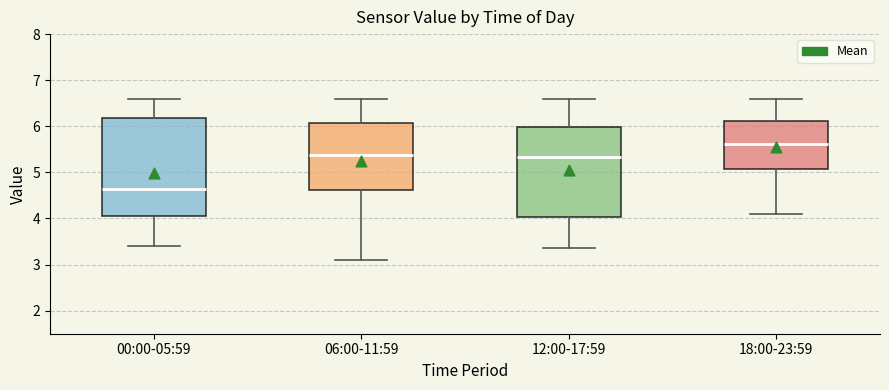

Where does the lower whisker of the box for 18:00-23:59 end on the y-axis? The values are not printed on the chart, so give them approximately, as read against the axis.

4.1